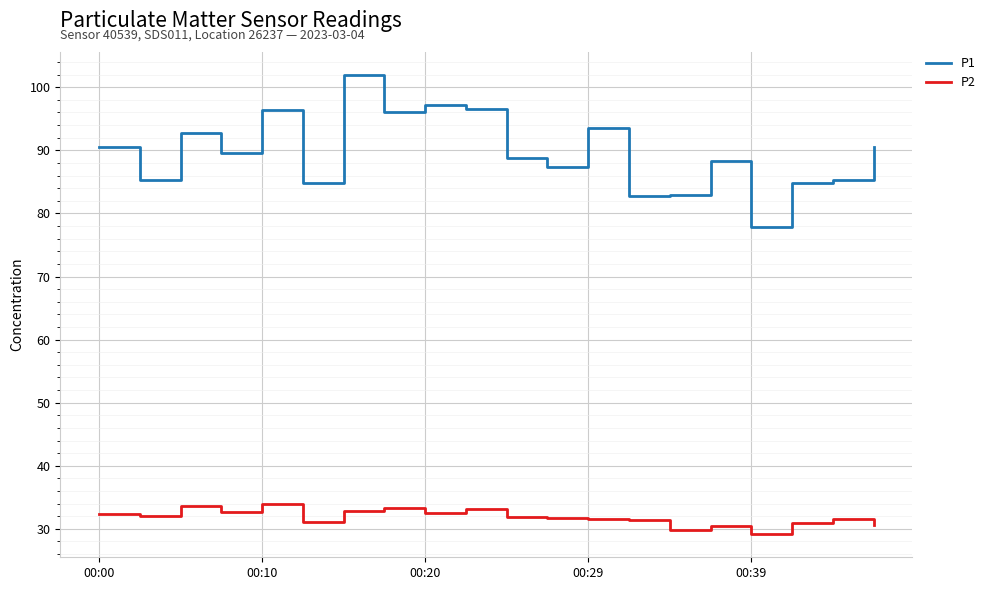

True or false: P2 and P1 cross at least once.

False